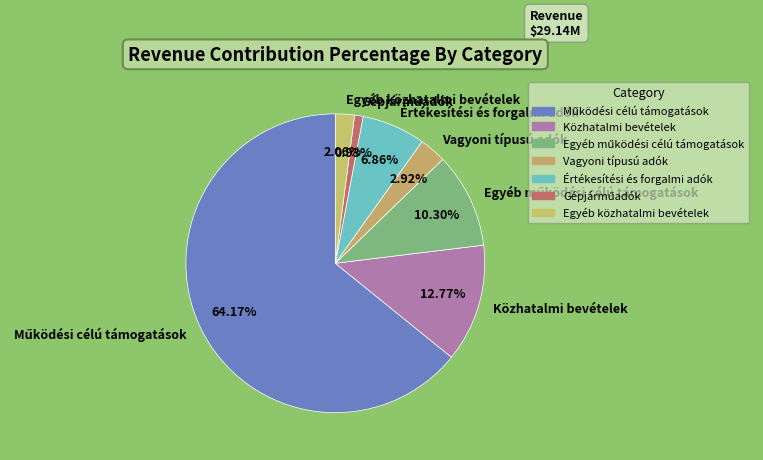

Do Értékesítési és forgalmi adók and Közhatalmi bevételek together represent more than half of the pie?

No